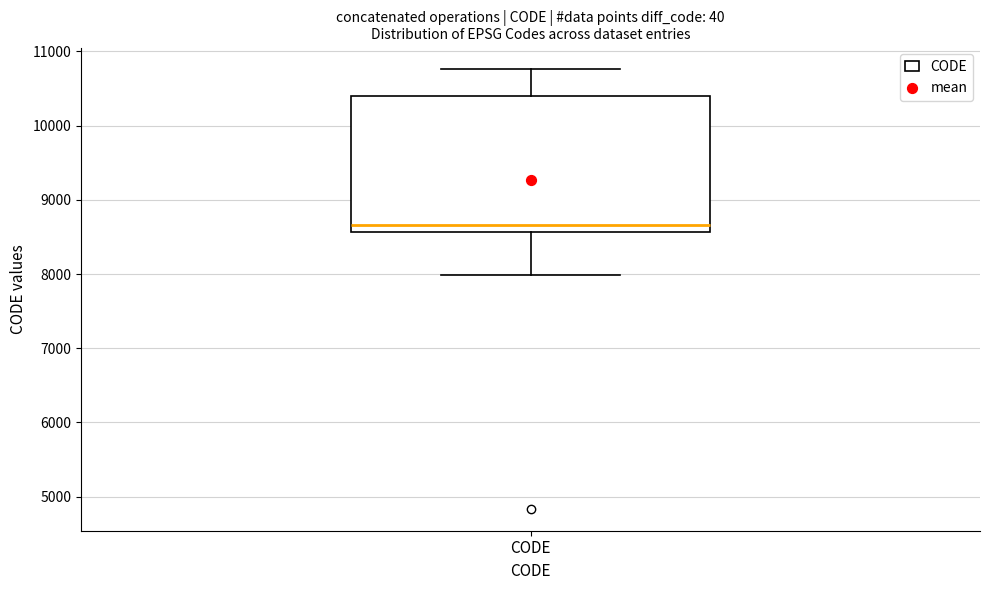

Read this box plot against the y-axis: the position of the median line, the range covered by the box, and the ends of both whiskers. The values are not printed on the chart, so give them approximately, as read against the axis.

median 8700, box 8600 to 10400, whiskers 8000 to 10800